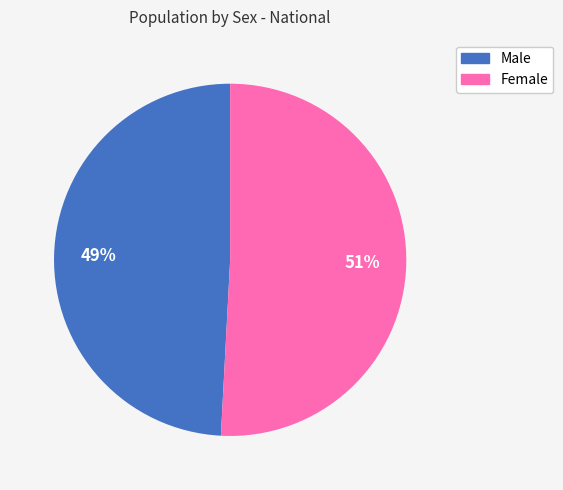

Between Male and Female, which is larger?

Female